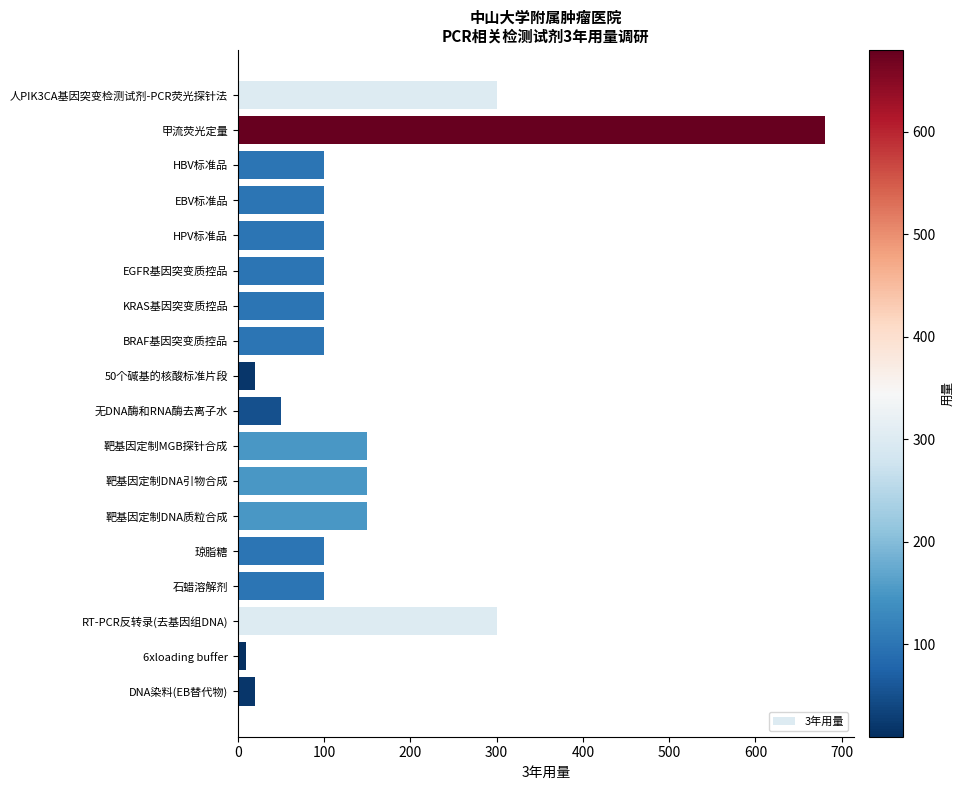

What is the label of the 2nd bar from the bottom?

6xloading buffer